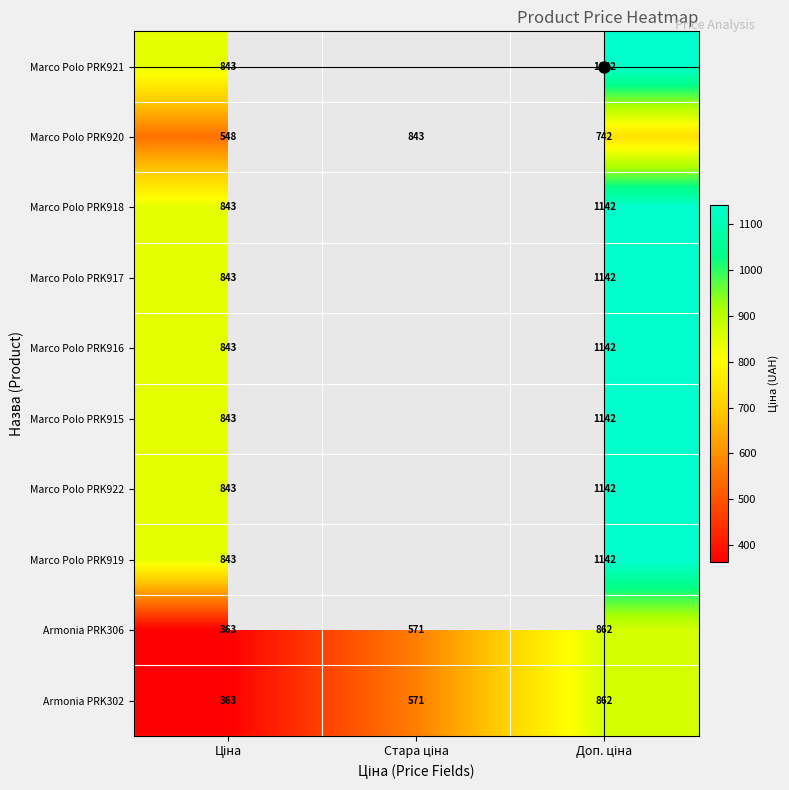

Count the number of categories in the chart.

3